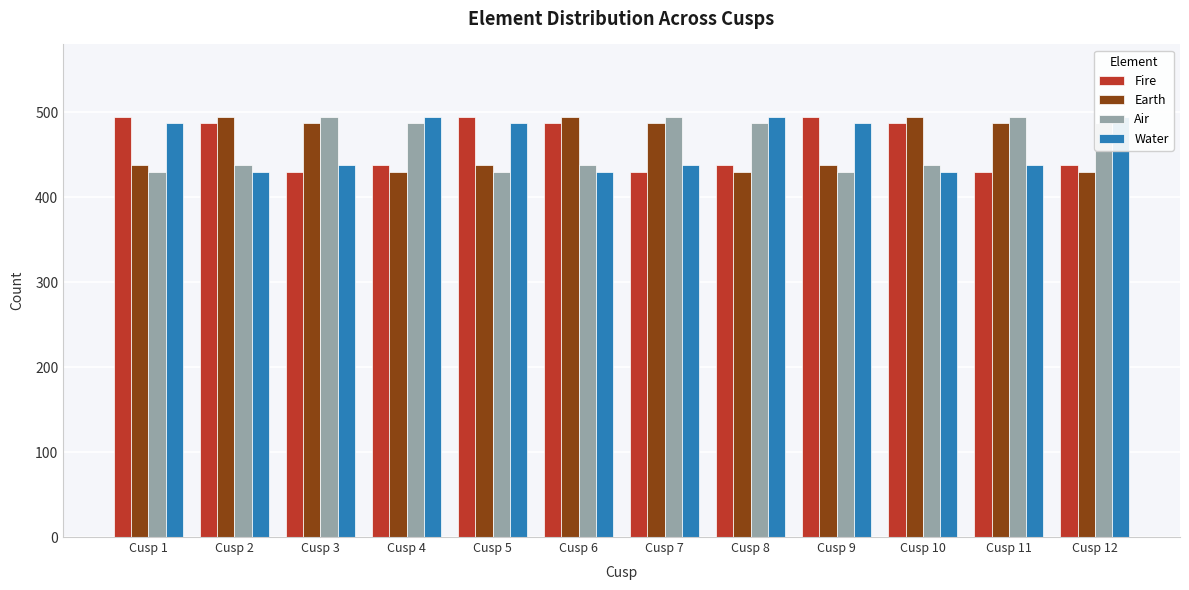

What is the difference between the highest and lowest values at Cusp 12?

64